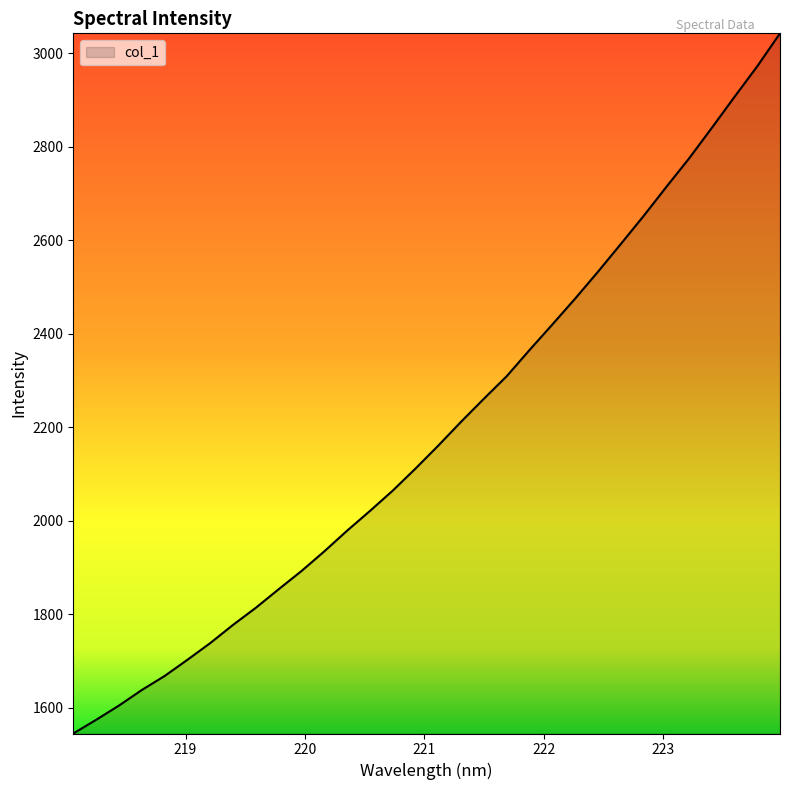

Reading right to left, list all the values displayed in this chart.

3042.6	2972.0	2906.5	2839.9	2774.5	2713.5	2651.1	2591.2	2532.0	2474.6	2419.3	2364.8	2308.8	2260.6	2211.4	2160.4	2111.2	2064.0	2020.5	1978.3	1934.1	1892.0	1853.1	1813.4	1776.8	1737.8	1702.1	1667.4	1637.4	1604.1	1573.6	1544.4